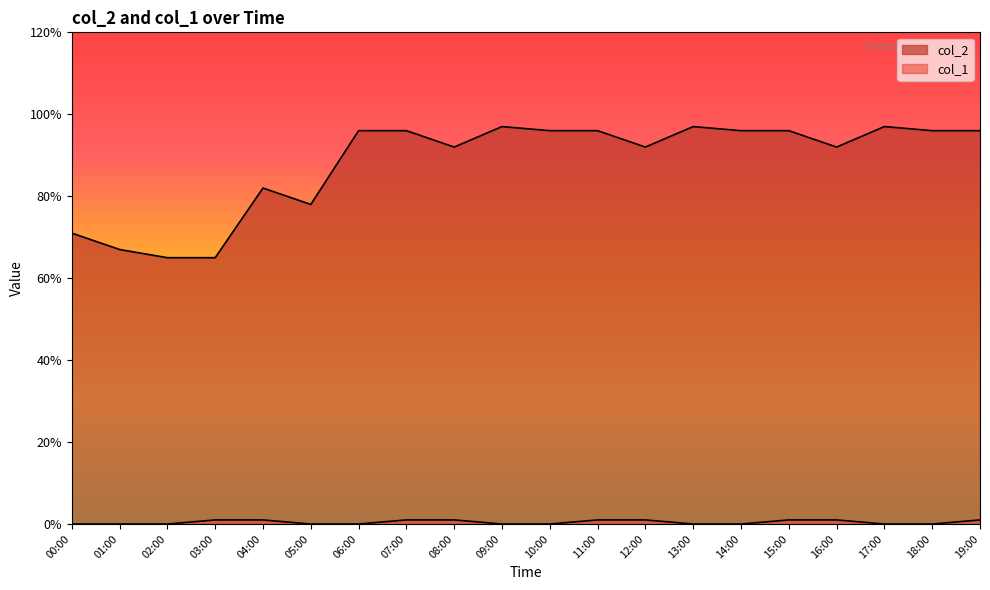

Is the value of col_2 at 11:00 greater than the value of col_1 at 12:00?

Yes